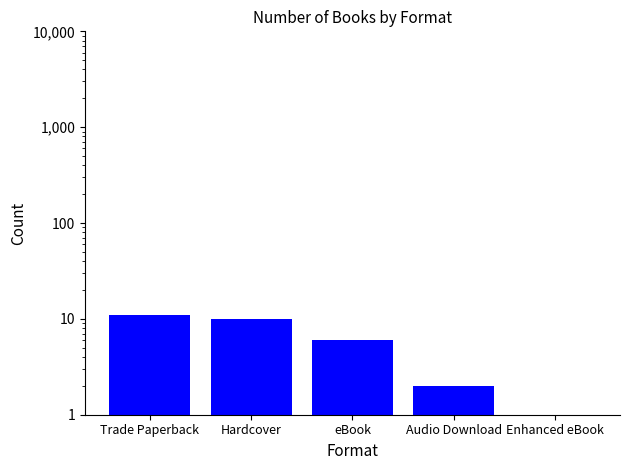

How many distinct data groups are displayed?

1